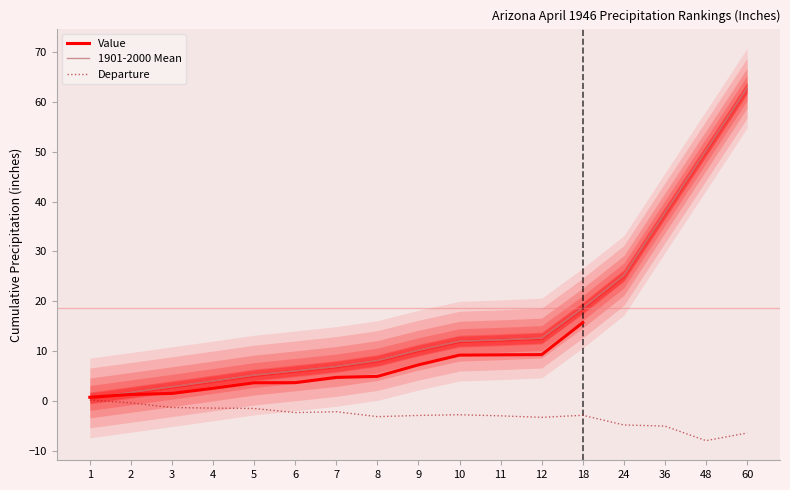

True or false: Value and 1901-2000 Mean intersect in this chart.

False